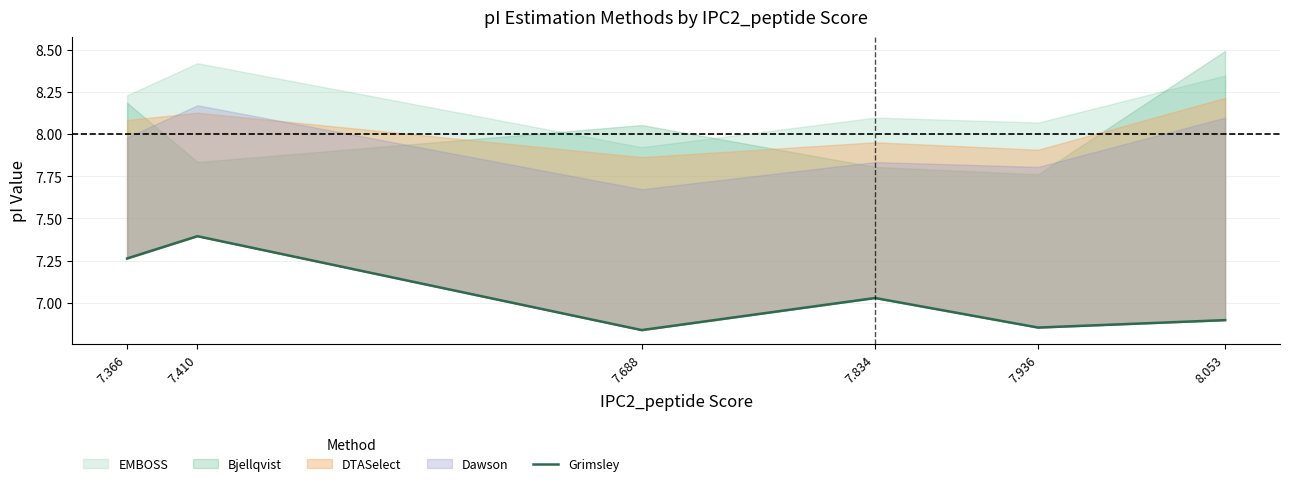

How many interior local peaks (higher than both neighbors) does the data have?

2